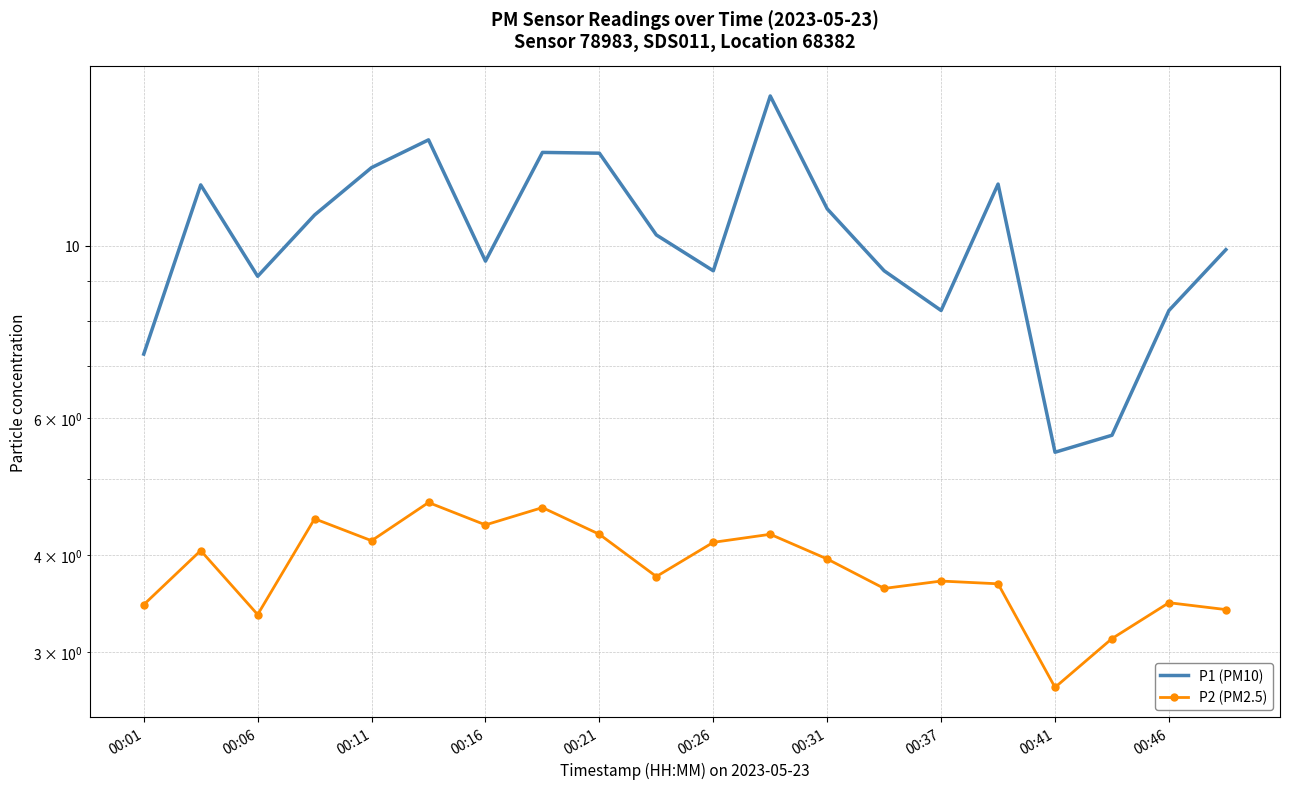

What is the maximum value for P1 (PM10)?

15.6